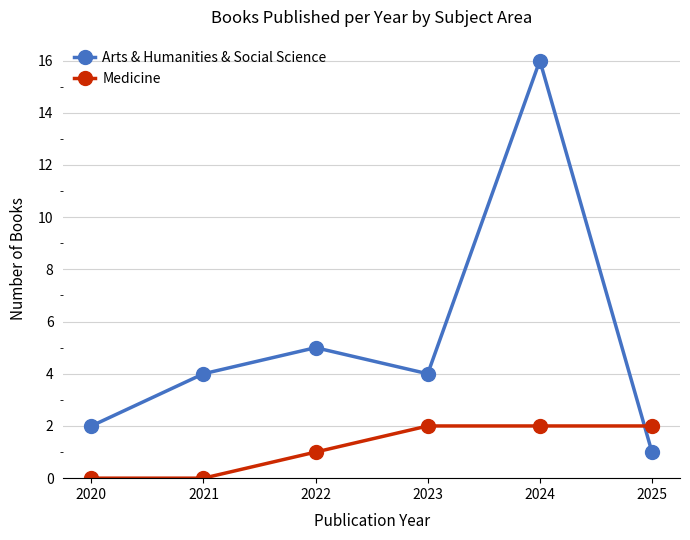

Where do Arts & Humanities & Social Science and Medicine first cross each other?

2024 and 2025